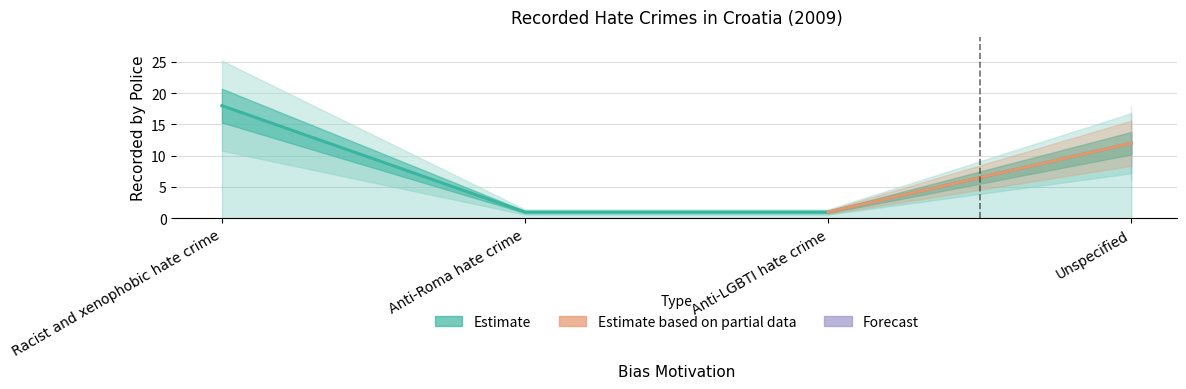

At which category does the chart reach its peak across all series?

Racist and xenophobic hate crime